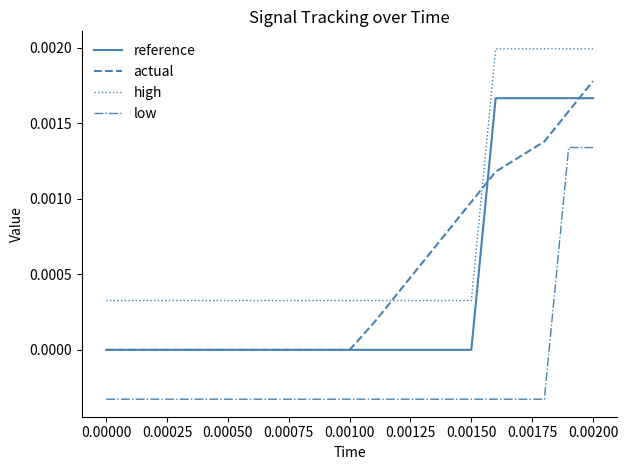

How many lines are shown in the chart?

4